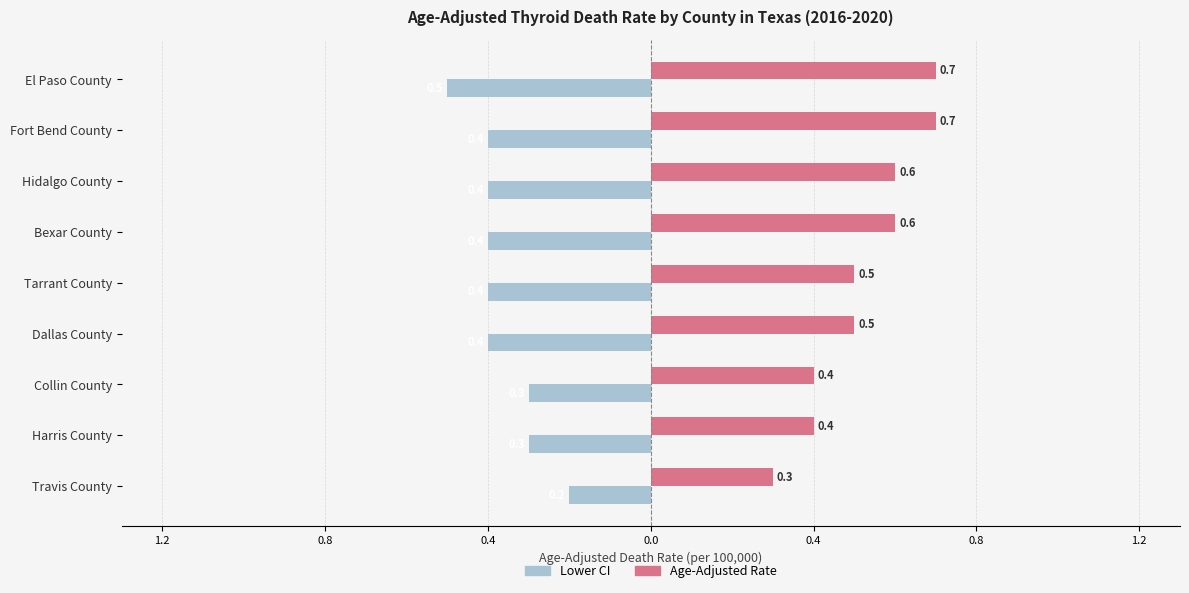

What is the value of the Lower CI bar at the 6th from the left?

-0.4